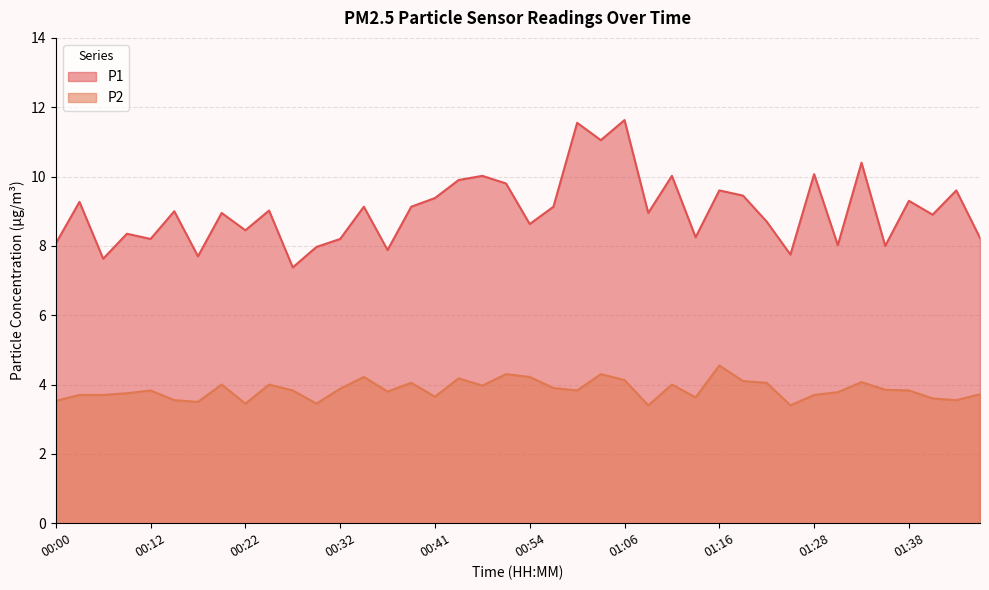

What is the minimum value for P1?

7.4